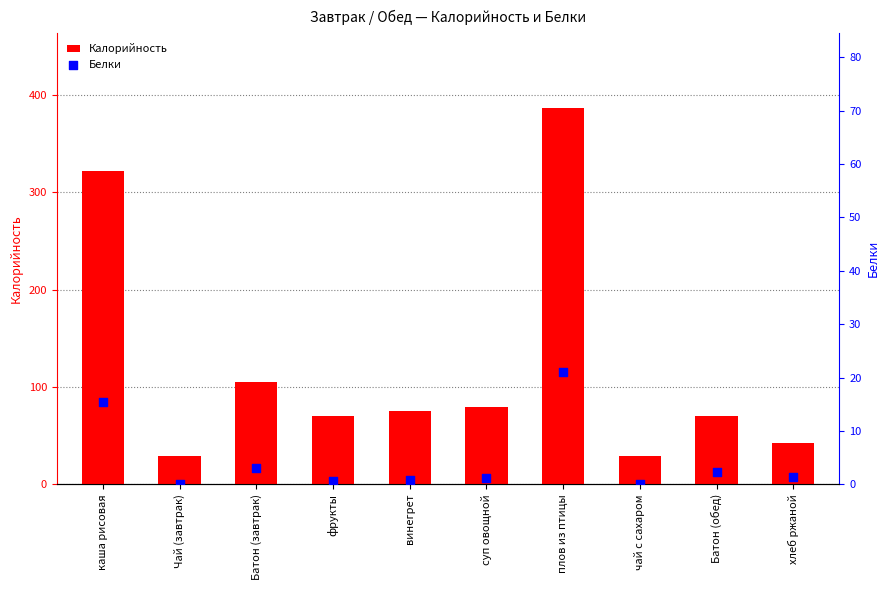

At which category is the sum across all series the highest?

плов из птицы